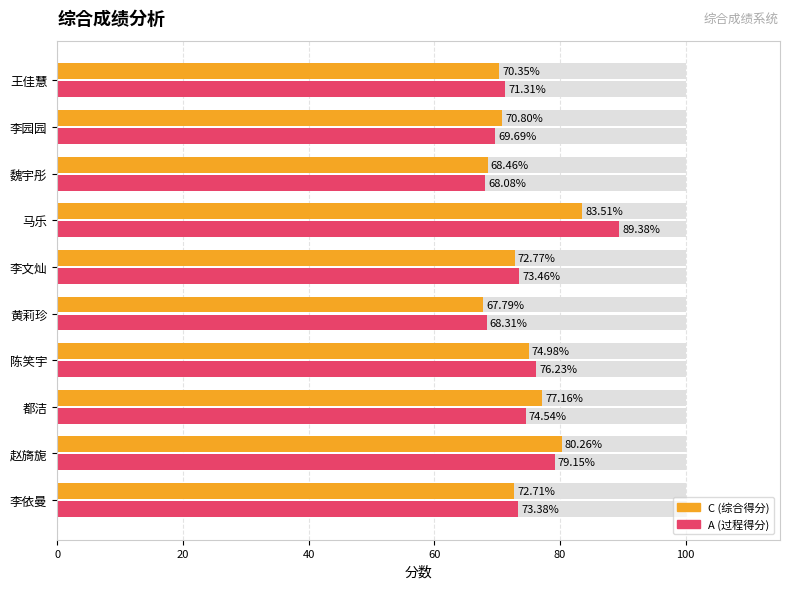

Reading left to right, list all the values displayed in this chart.

C (综合得分): 72.7	80.3	77.2	75.0	67.8	72.8	83.5	68.5	70.8	70.3
A (过程得分): 73.4	79.2	74.5	76.2	68.3	73.5	89.4	68.1	69.7	71.3